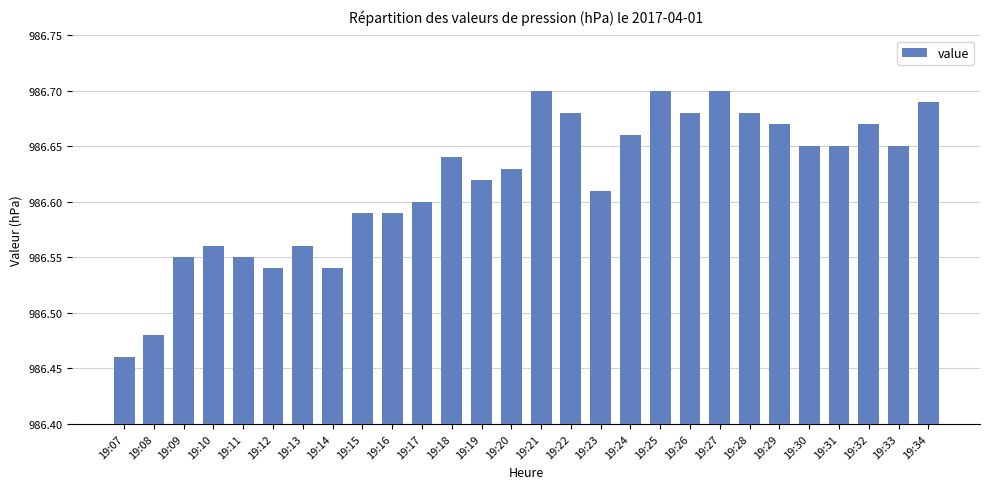

What is the difference between the second highest and second lowest values?

0.2